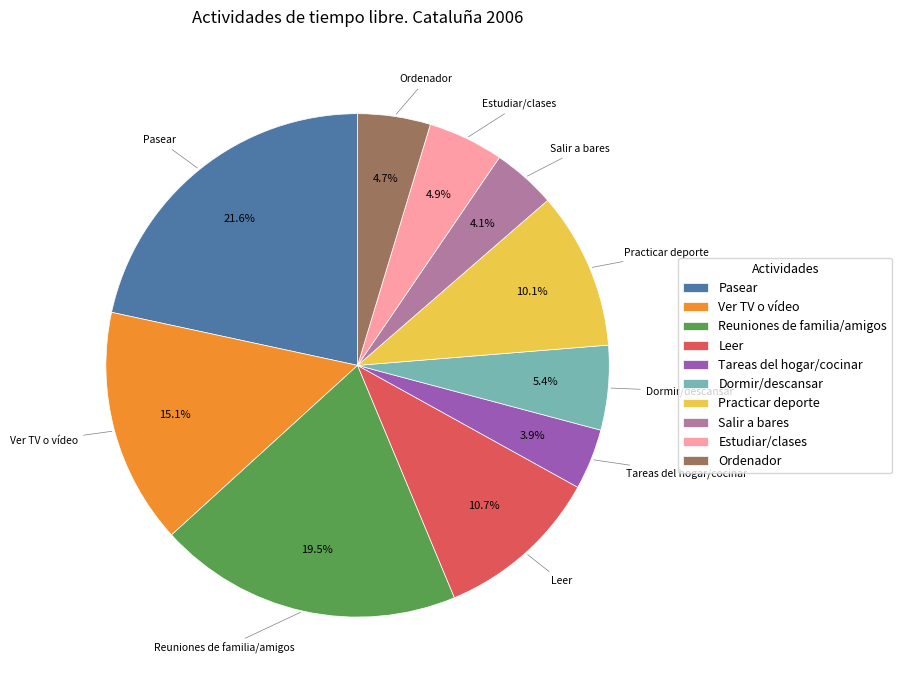

Which slice is the largest?

Pasear